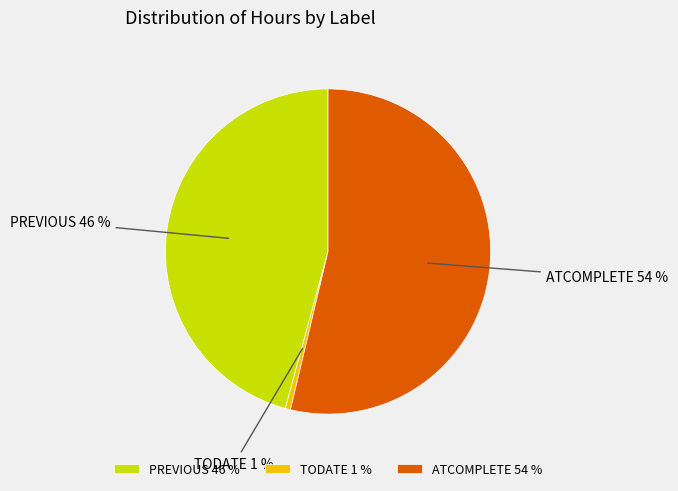

Which category accounts for the majority?

ATCOMPLETE